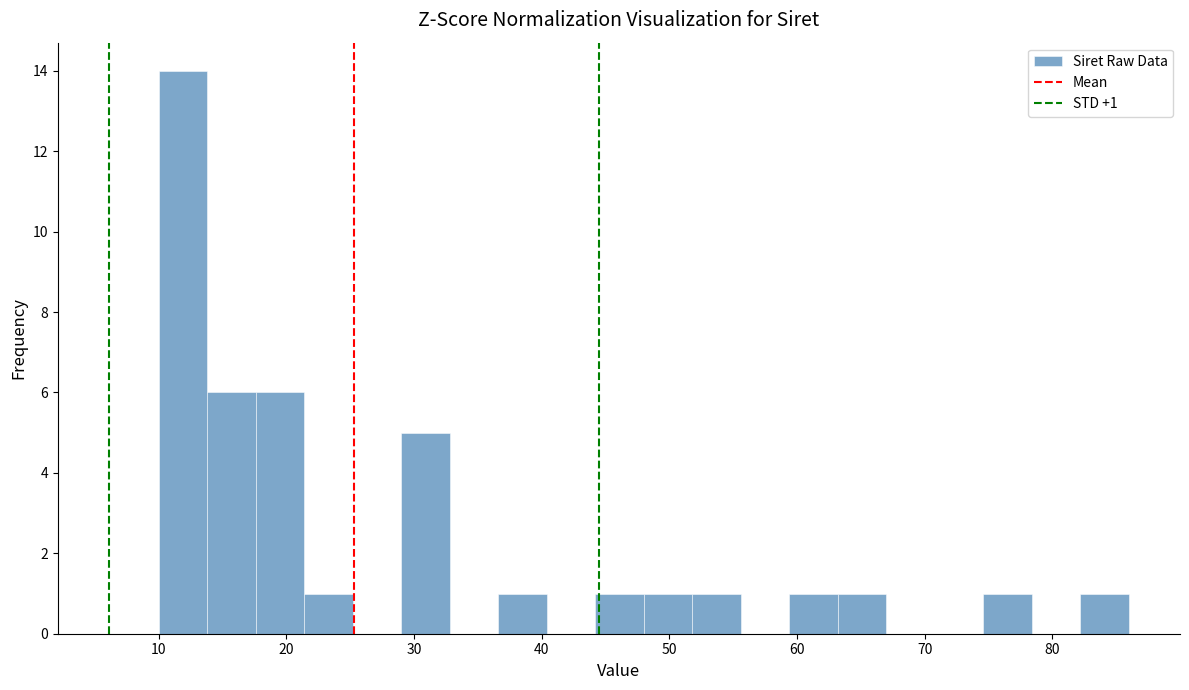

Read against the x-axis, roughly where is the centre of the tallest bar?

12